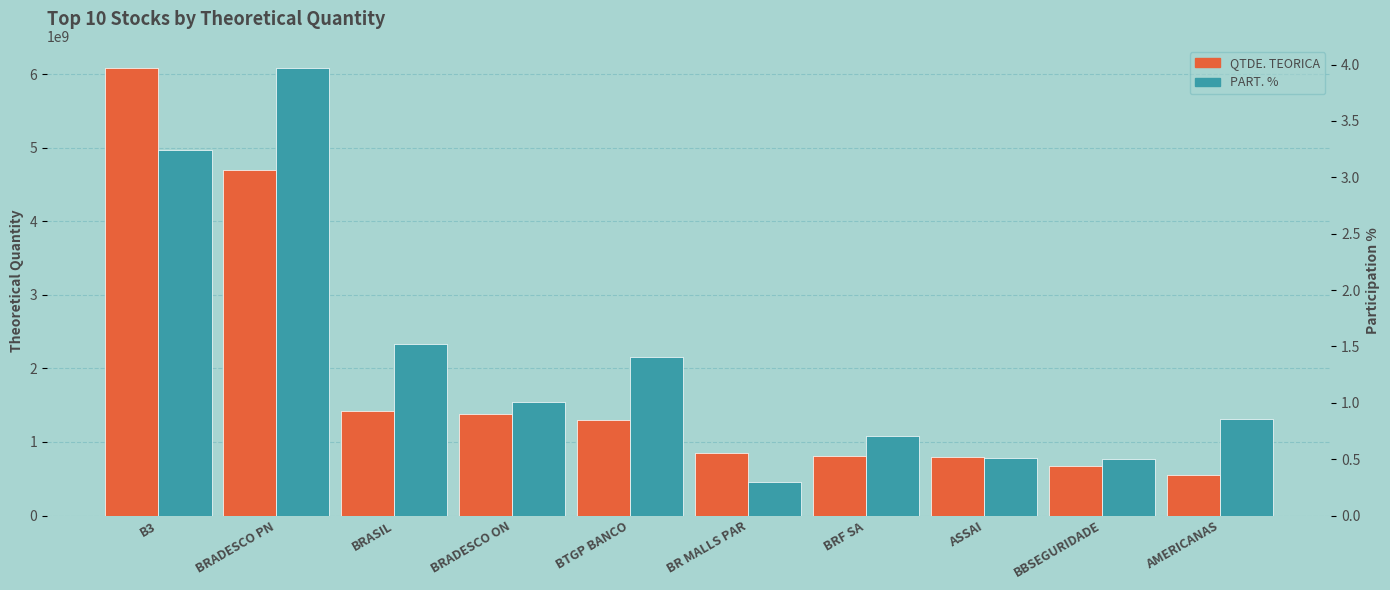

What is the value of the PART. % bar at the 9th from the left?

0.5